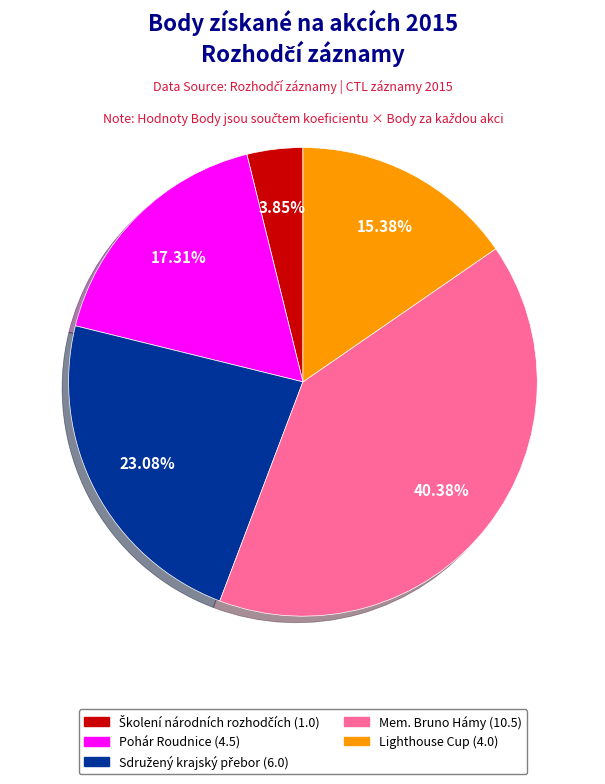

Is there any slice that represents more than half of the pie?

No